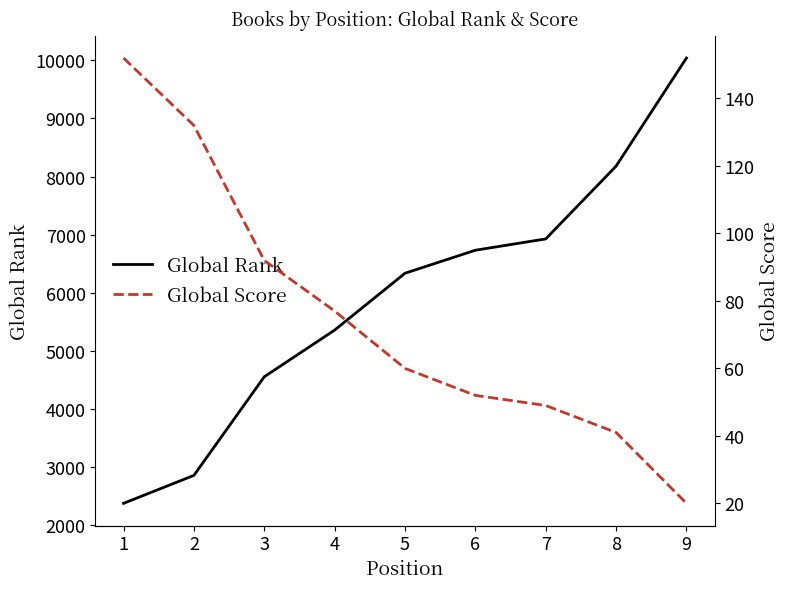

True or false: Global Score has a value of 15 at 5.

False